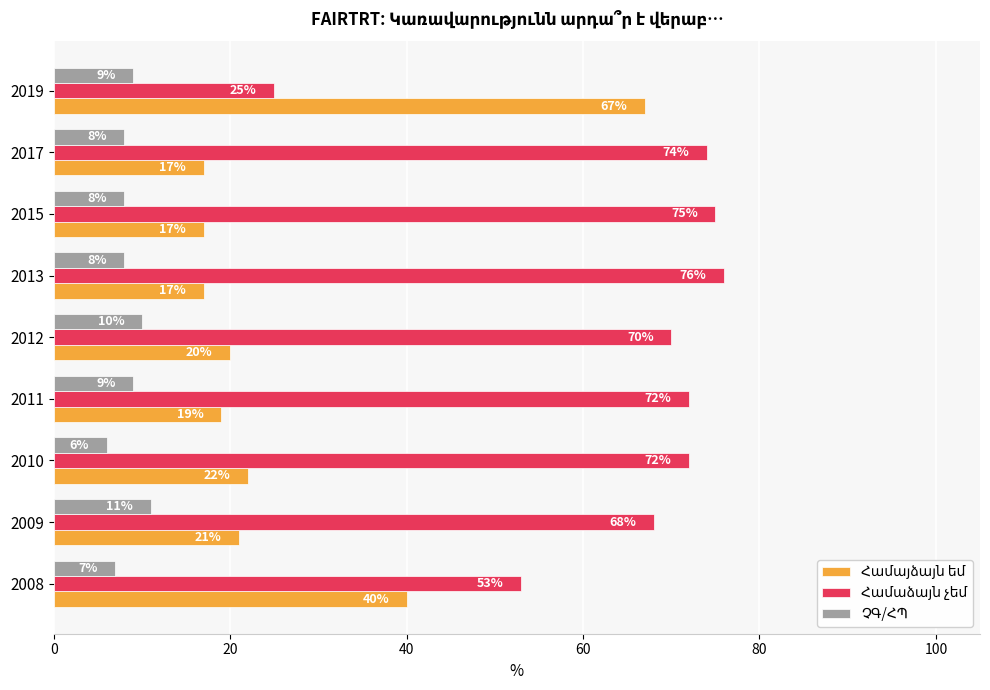

What is the total value across all series at 2015?

100